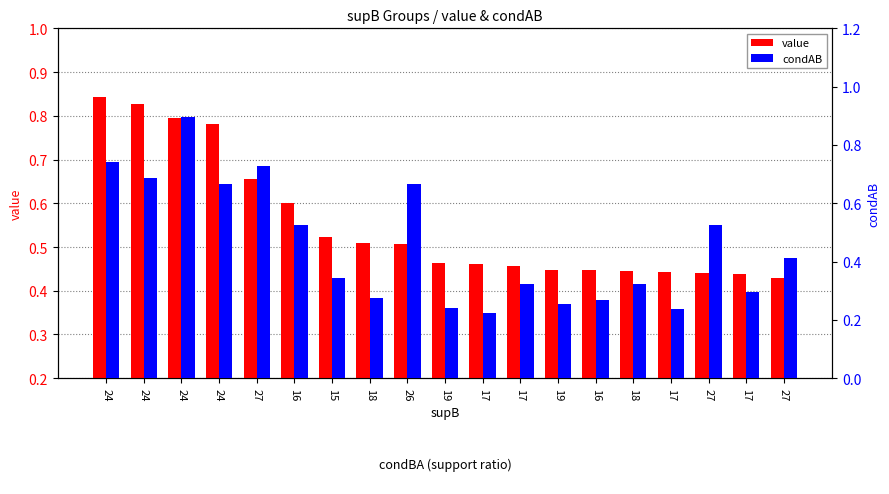

Rank the series by their average value, from highest to lowest.

value, condAB